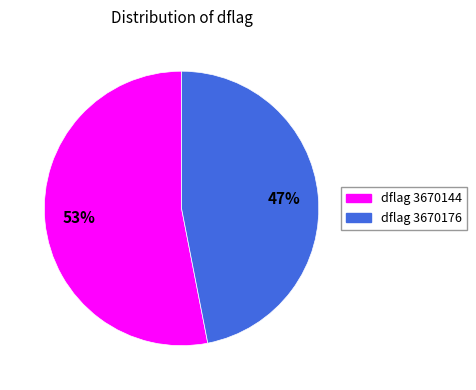

Is there any slice that represents more than half of the pie?

Yes